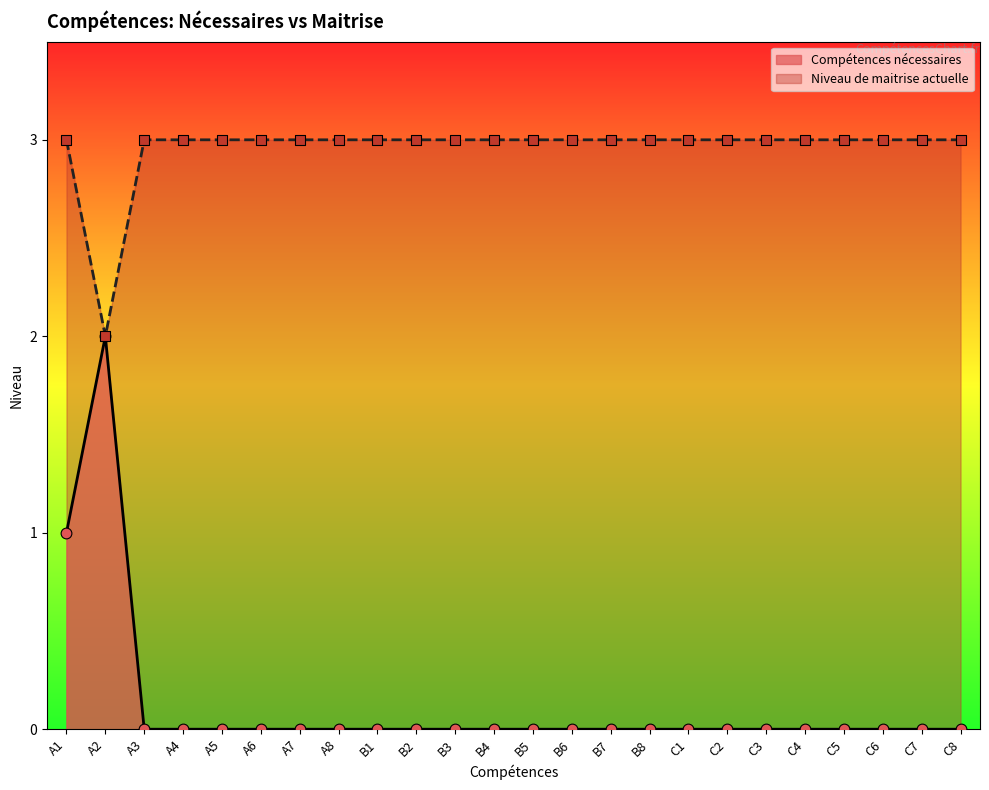

Which series contains the highest Y value?

Niveau de maitrise actuelle